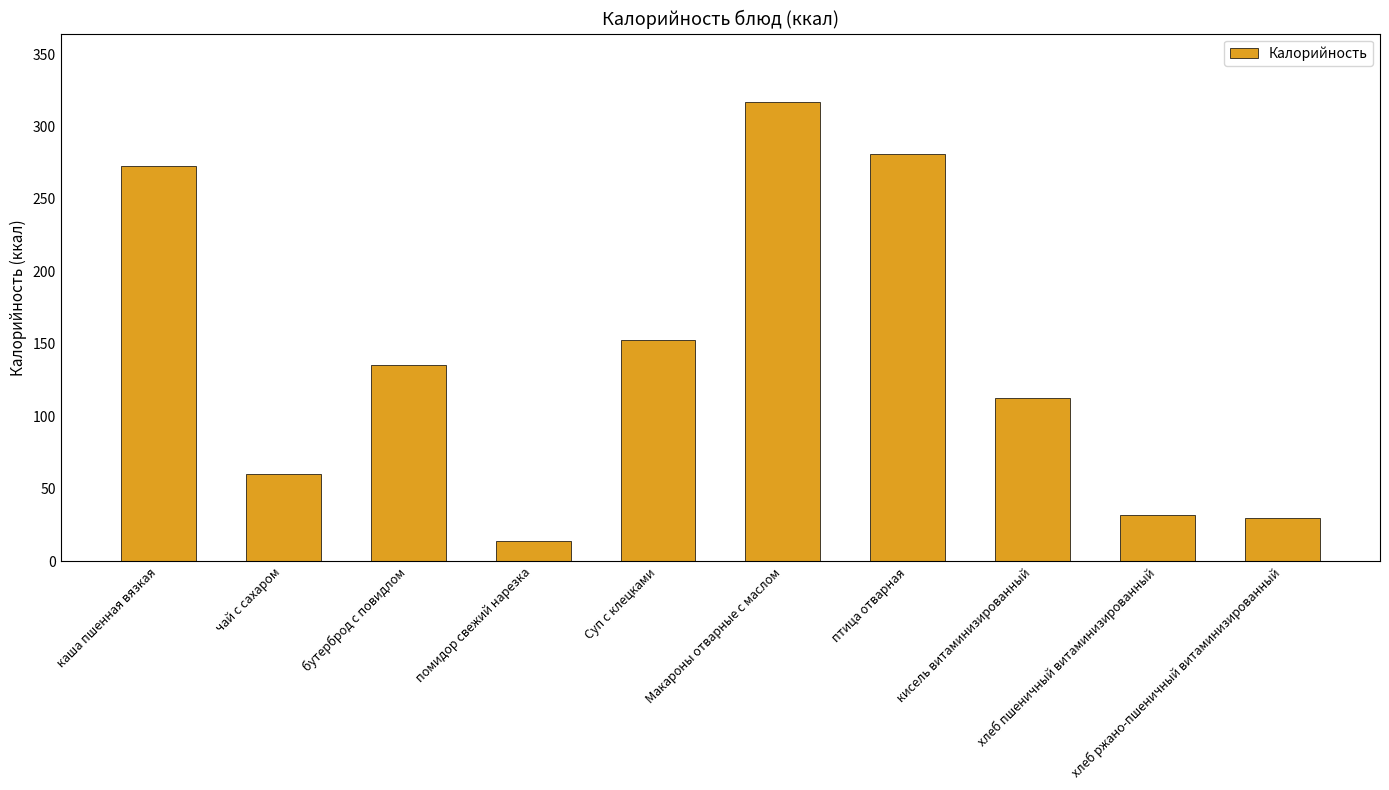

Between каша пшенная вязкая and Макароны отварные с маслом, which is larger?

Макароны отварные с маслом